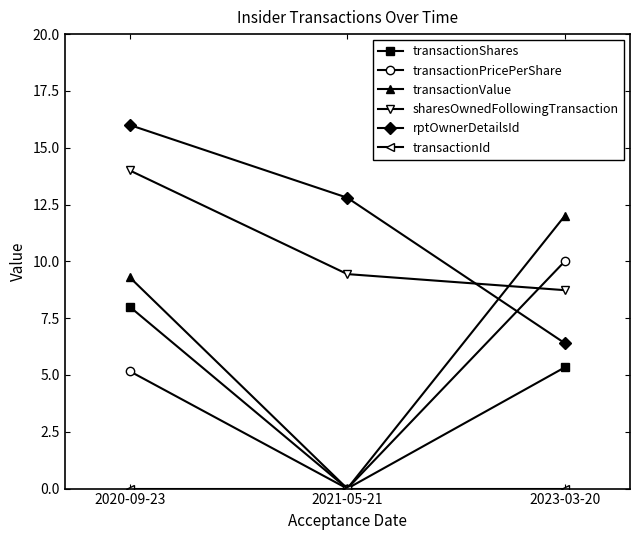

What position from the left is 2023-03-20?

3